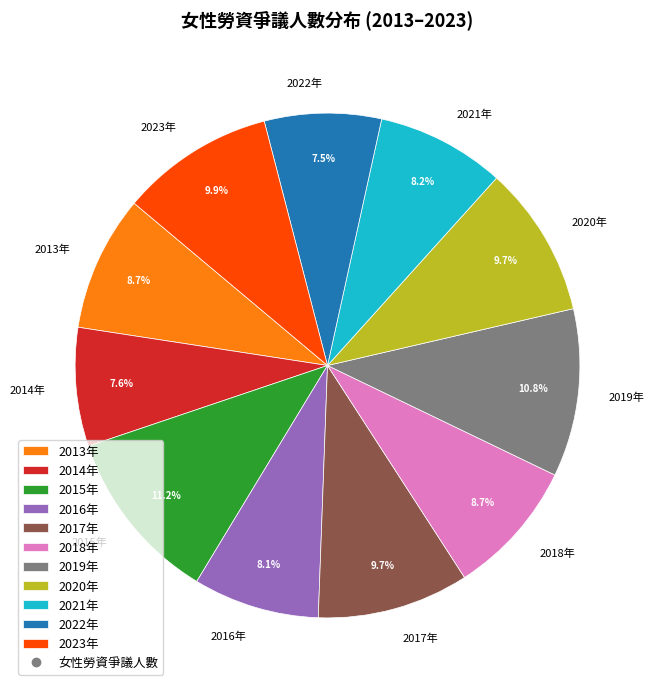

Between 2019年 and 2021年, which is larger?

2019年